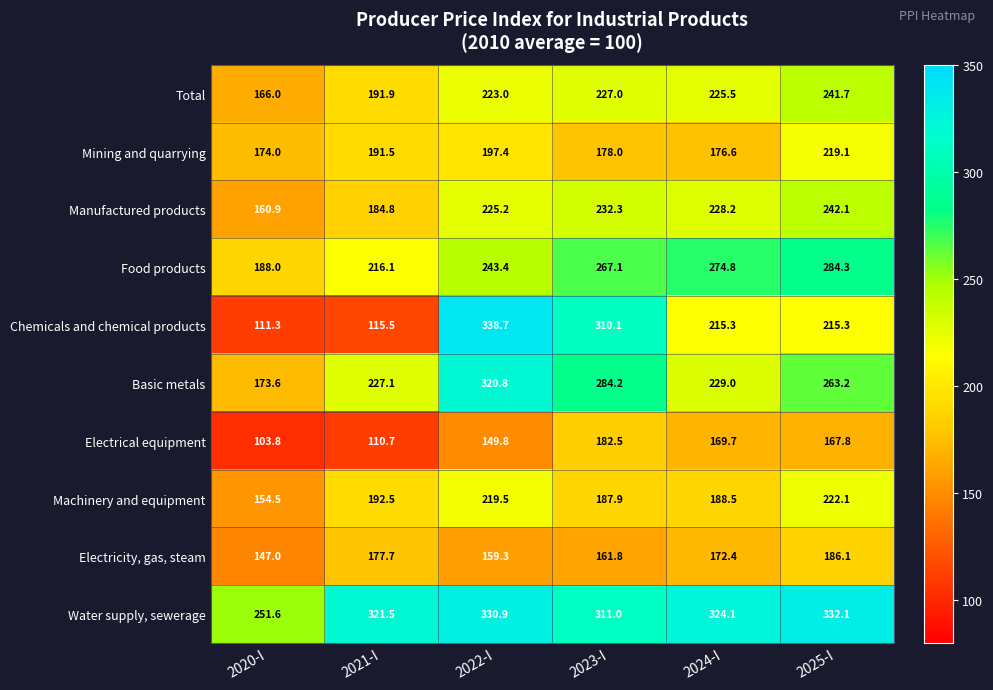

List the series in order of their peak value, lowest first.

Electrical equipment, Electricity, gas, steam, Mining and quarrying, Machinery and equipment, Total, Manufactured products, Food products, Basic metals, Water supply, sewerage, Chemicals and chemical products